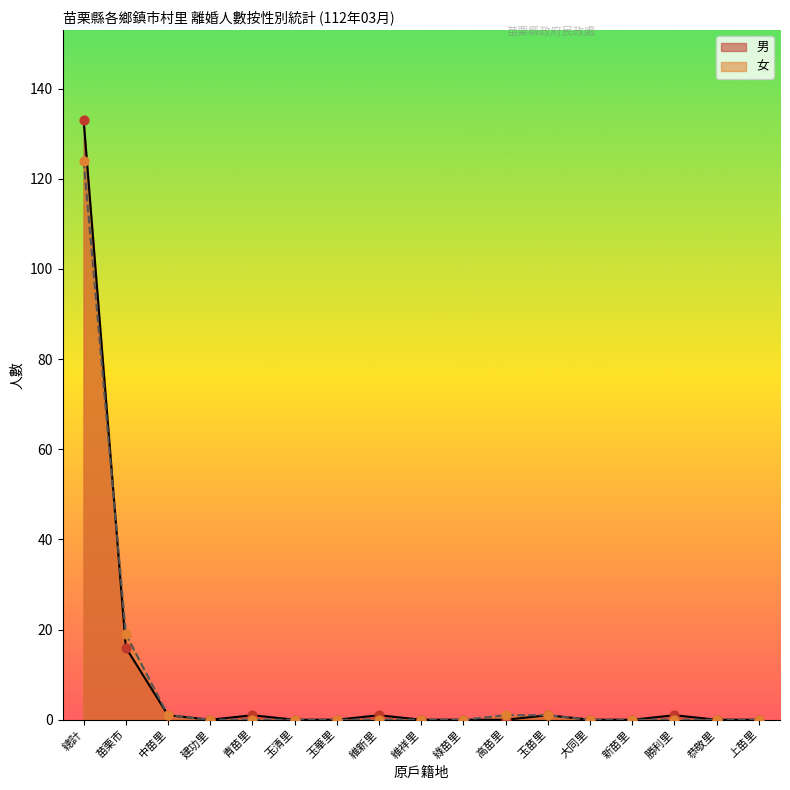

What are all the series names shown in the legend?

男, 女